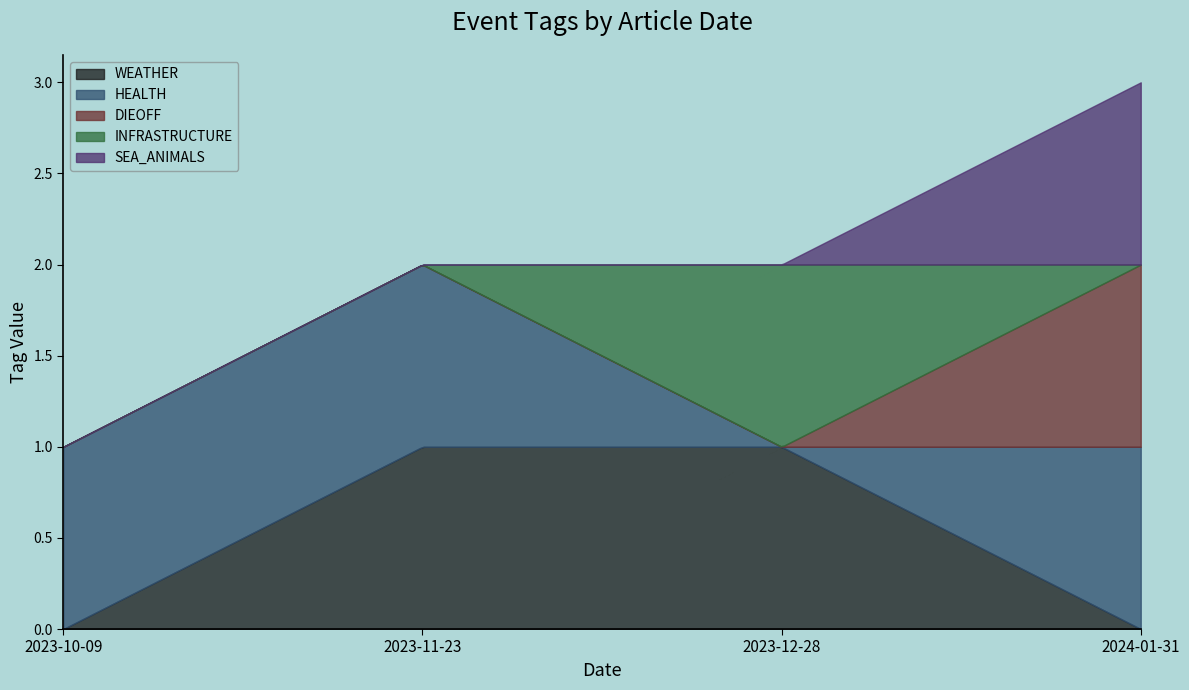

How many positive values does the WEATHER series have?

2